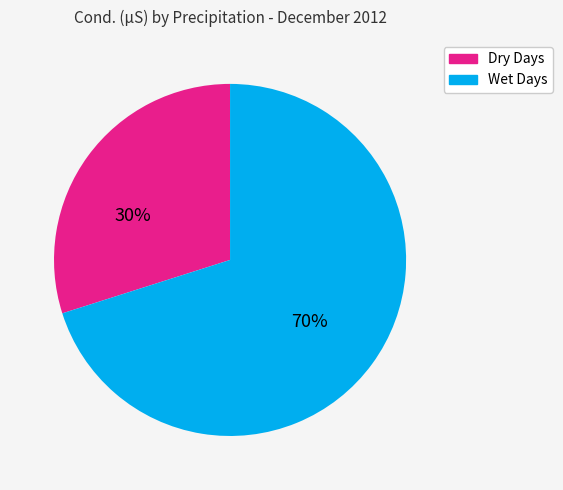

To the nearest percent, what is the difference between the largest and smallest slice percentages?

40%